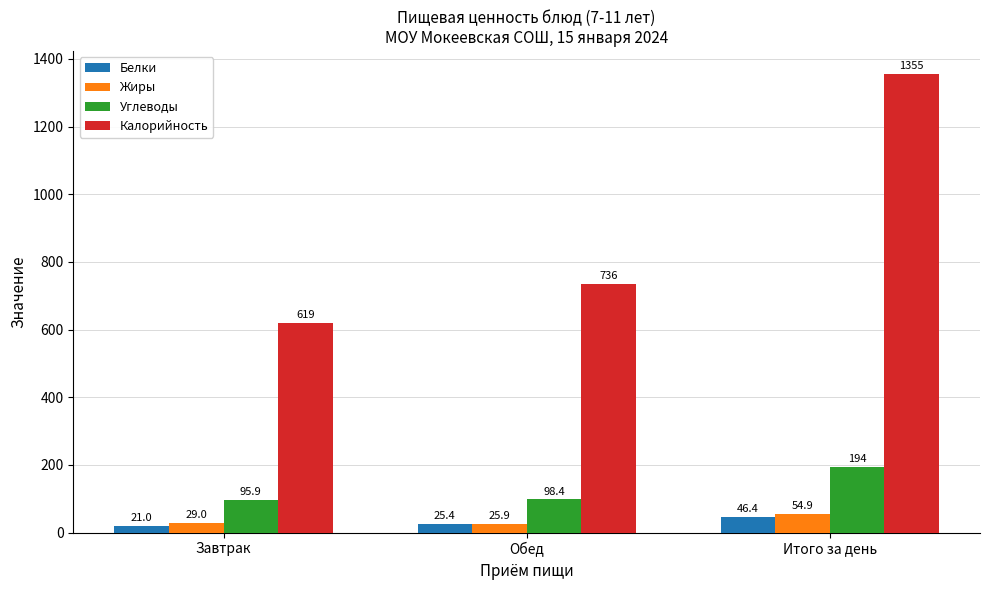

What is the spread (max minus min) of values at Обед?

710.7